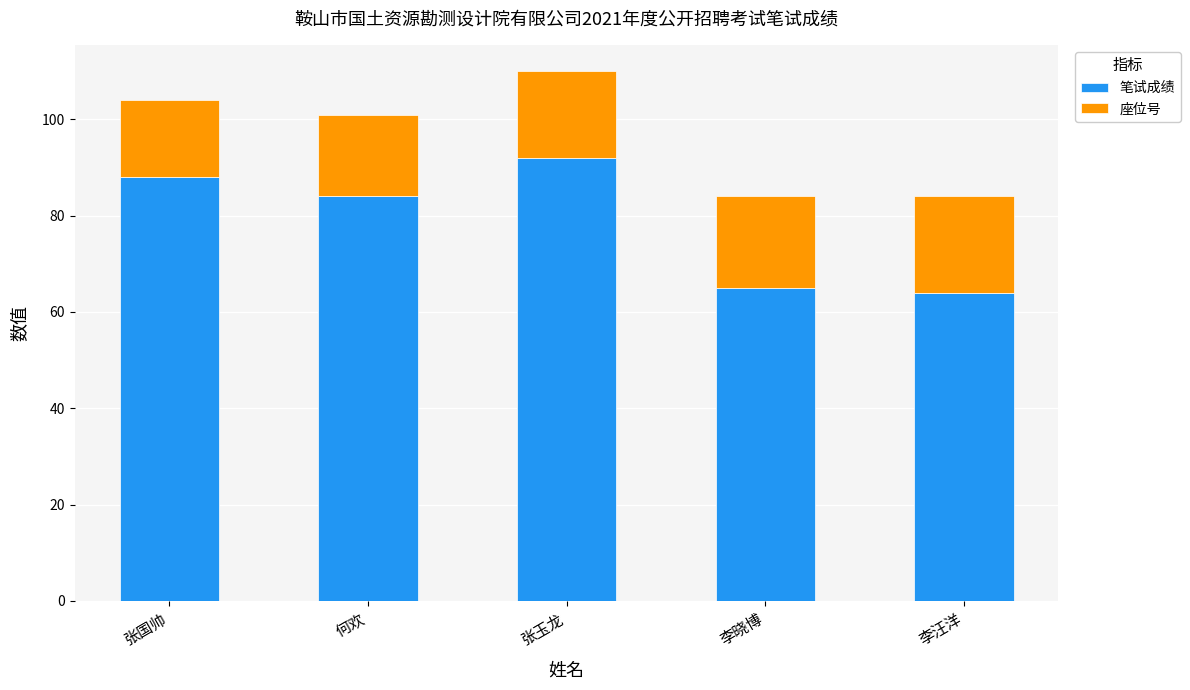

At which label is 笔试成绩 closest to 78?

何欢